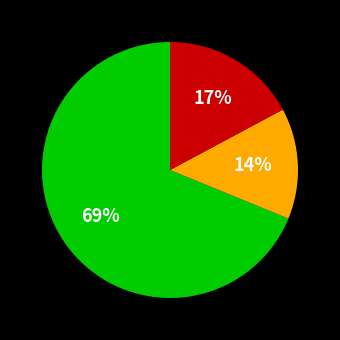

To the nearest percent, what is the average slice percentage?

33%